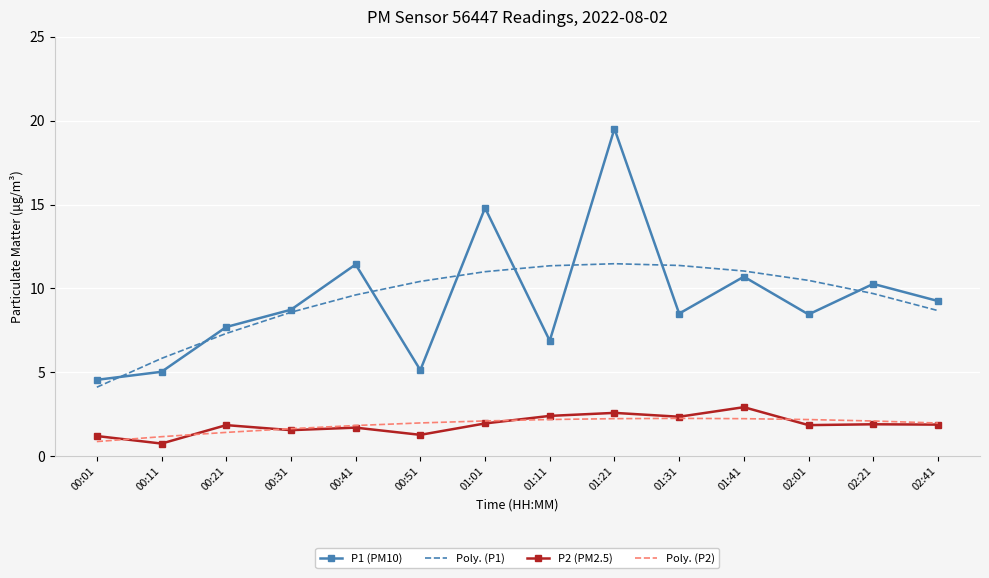

What is the difference between the highest and lowest values at 00:21?

6.3